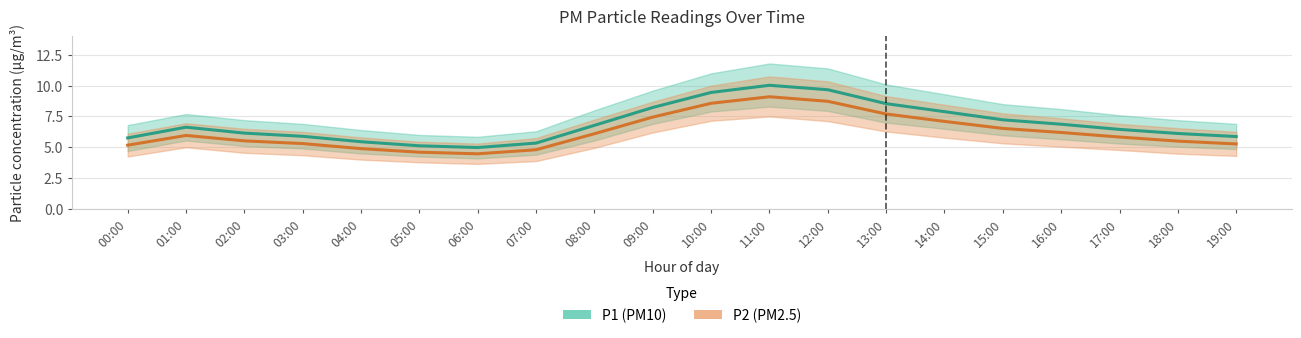

At which category does P1_upper reach its first local peak?

01:00